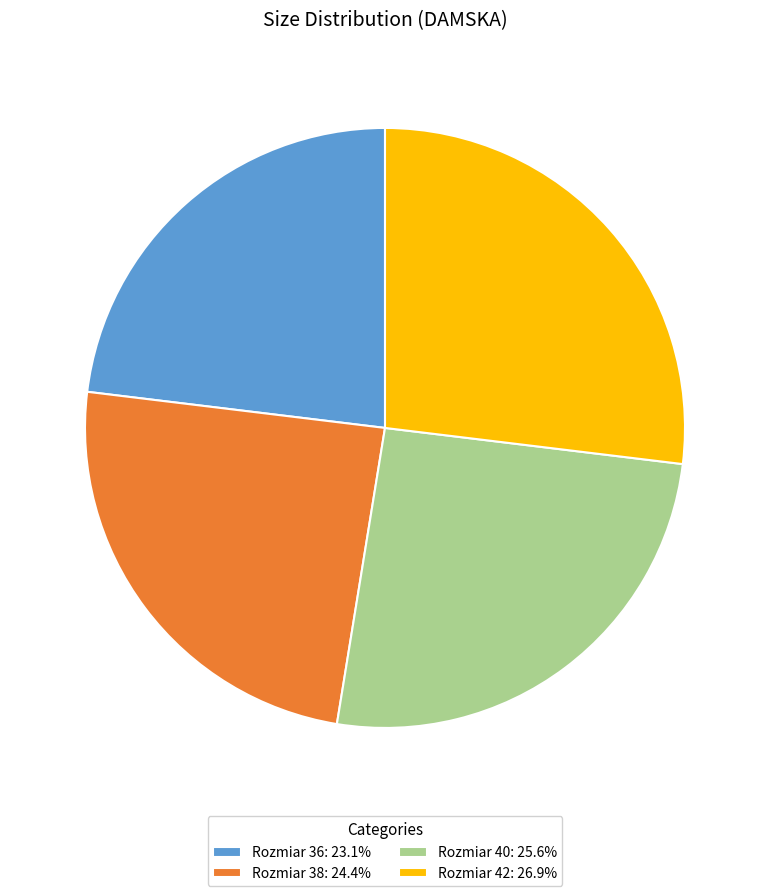

Does any single category account for the majority?

No